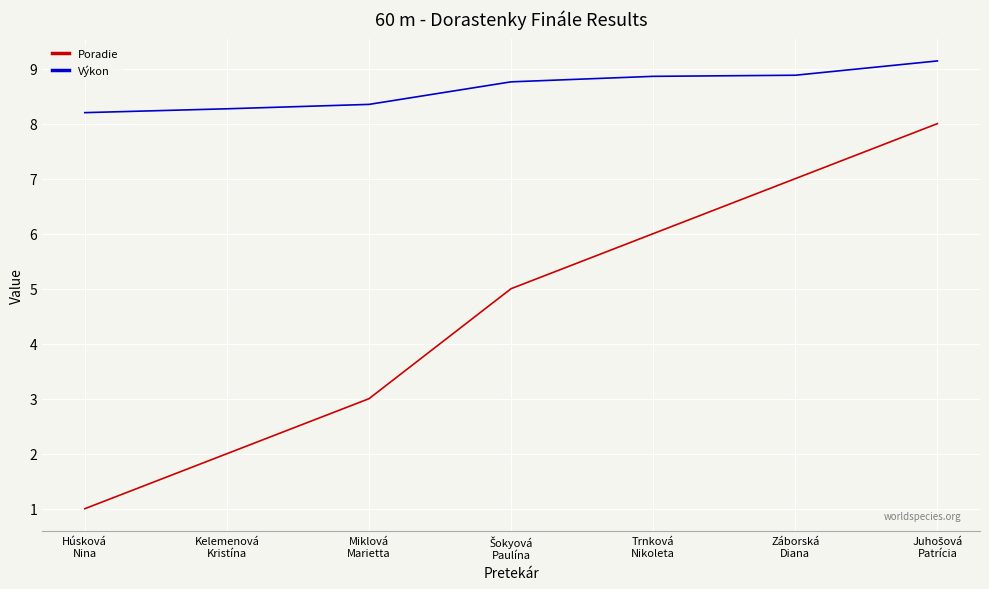

Which series changed the most between Húsková
Nina and Kelemenová
Kristína?

Poradie